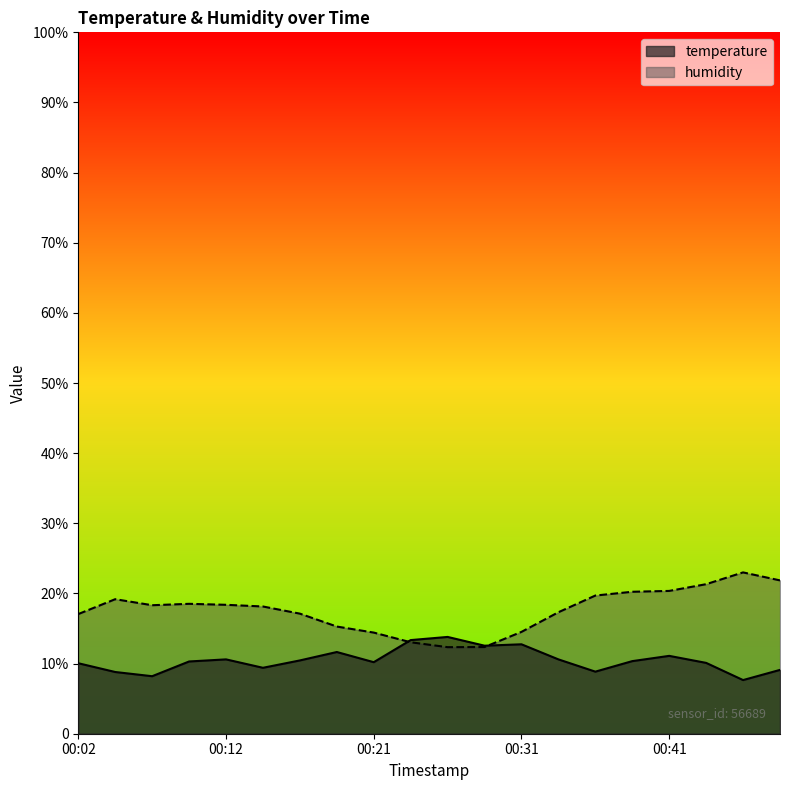

What is the difference between the temperature values at 00:48 and 00:07?

0.9